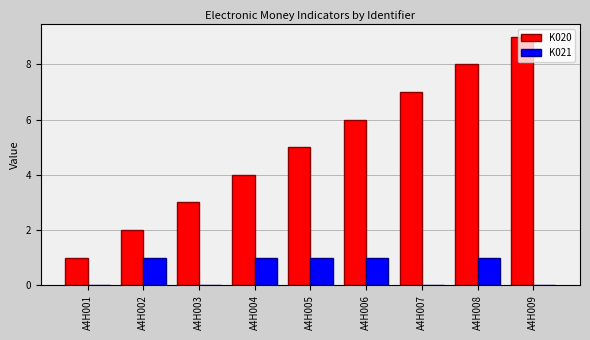

True or false: K020 has a value of 5 at A4H005.

True